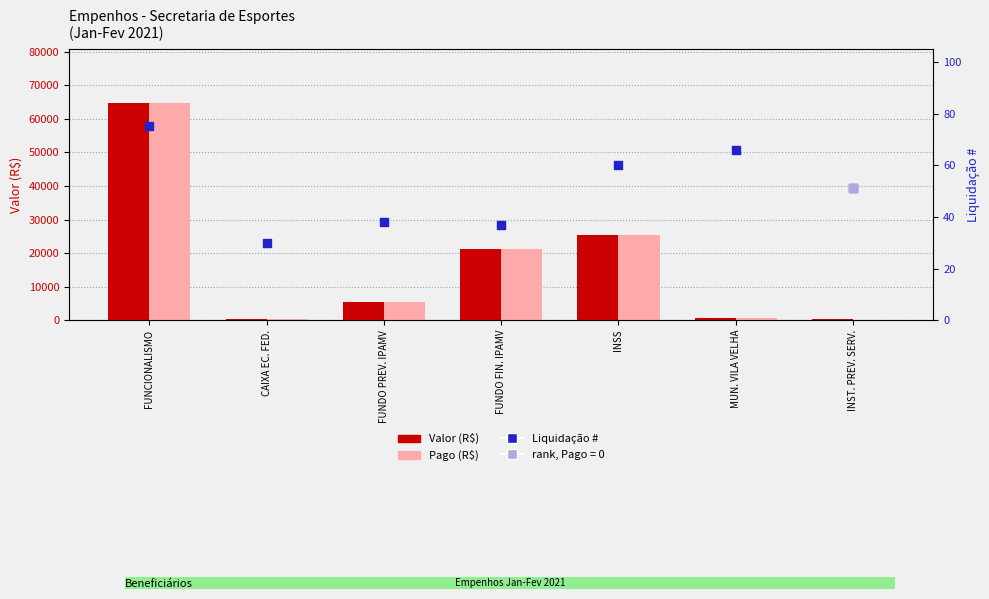

Which series has the largest total across all categories?

Valor (R$)